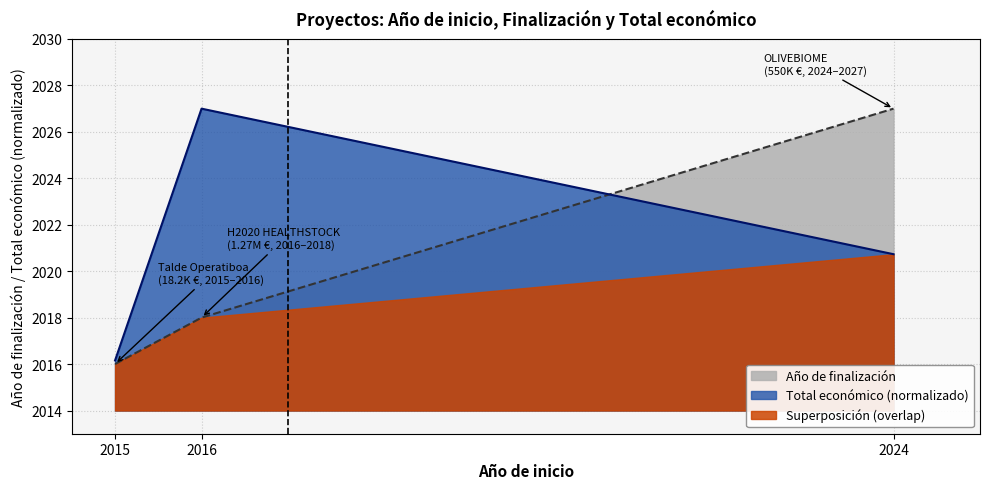

What is the difference between the highest and lowest values at 2016?

9.0